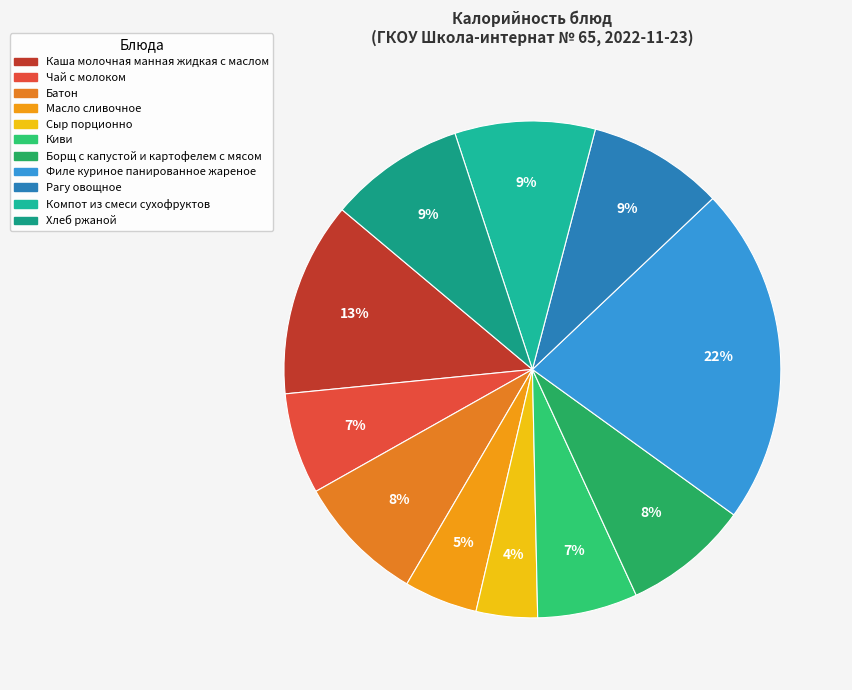

How many segments does this pie chart have?

11